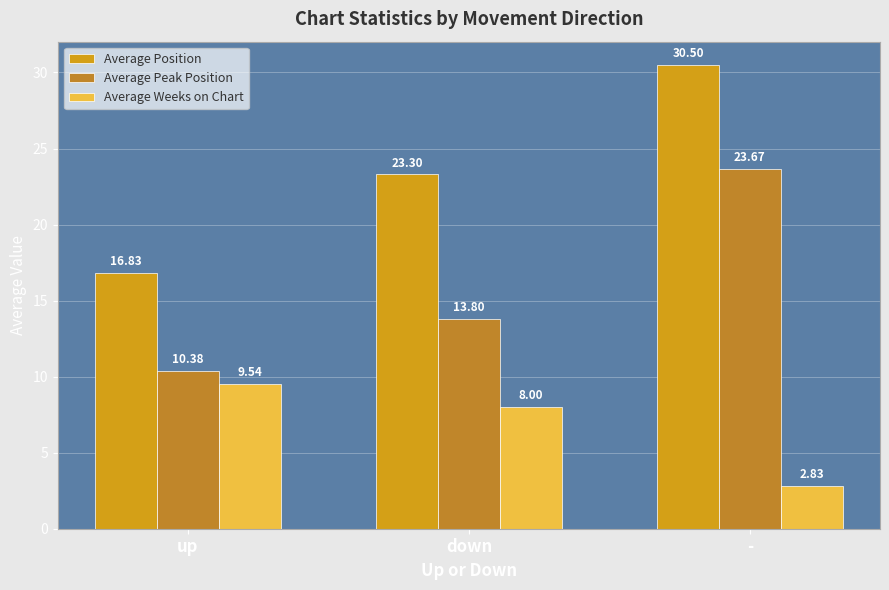

How many bars are there in total?

9